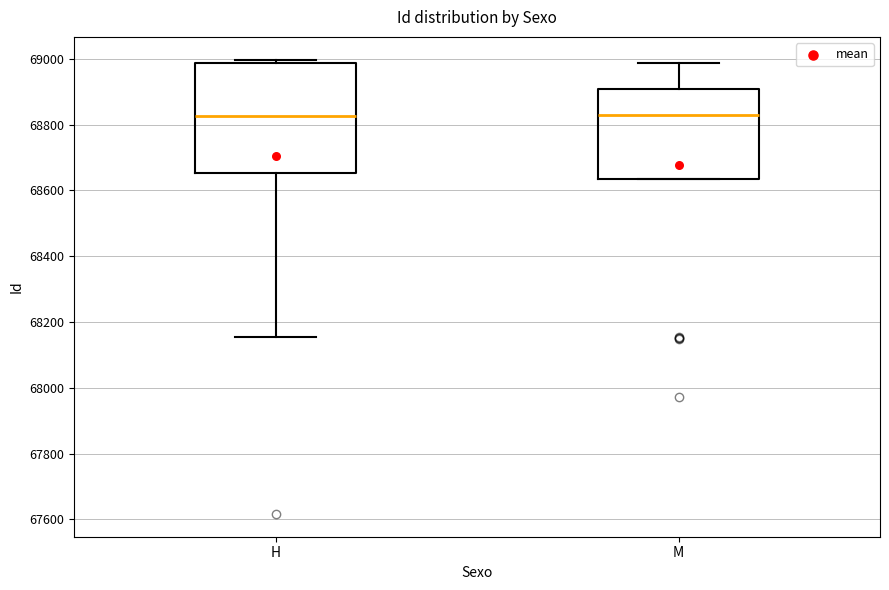

Reading left to right, read every box against the y-axis: the position of its median line, the range the box covers, and the ends of its whiskers. The values are not printed on the chart, so give them approximately, as read against the axis.

H: median 68820, box 68660 to 68980, whiskers 68160 to 69000
M: median 68820, box 68640 to 68900, whiskers 68640 to 68980